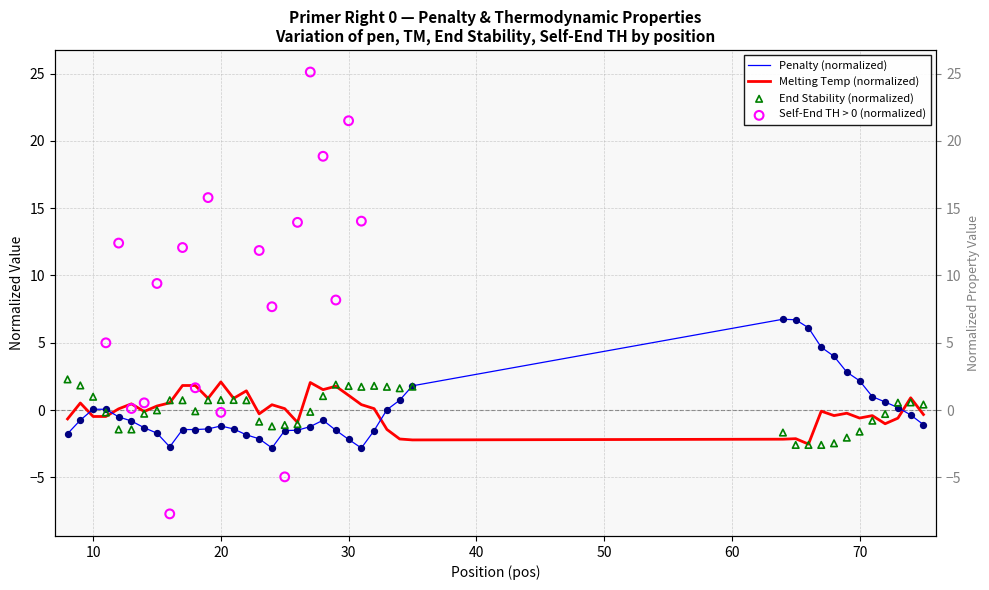

Which series contains the lowest Y value?

pen